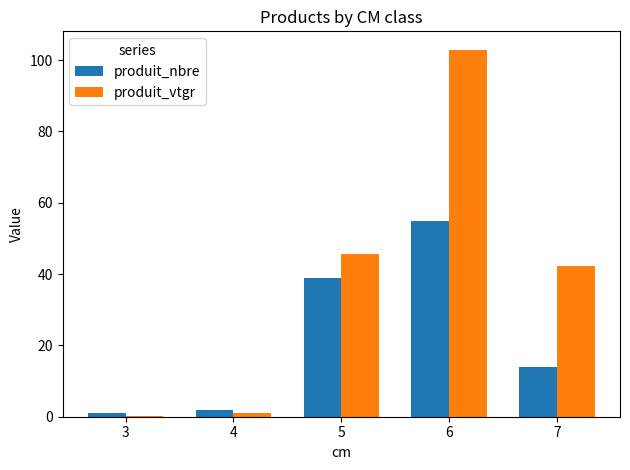

The value of produit_vtgr at 7 is 42.3. True or false?

True